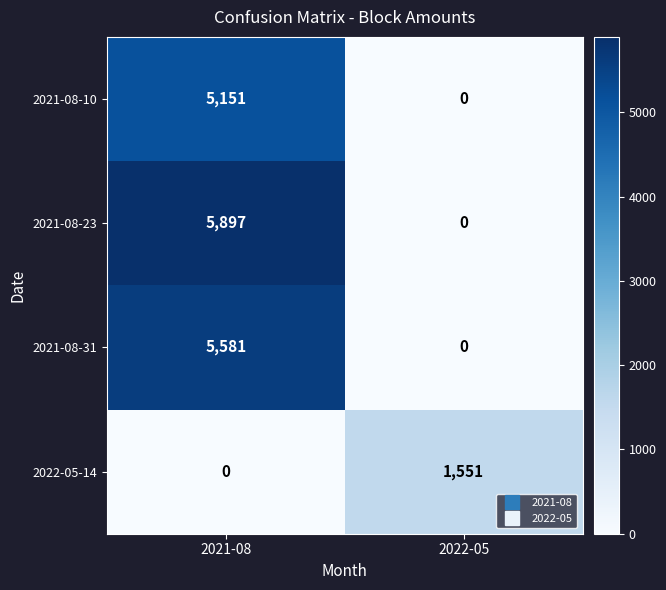

Which category has the highest value in the 2021-08-31 series?

2021-08